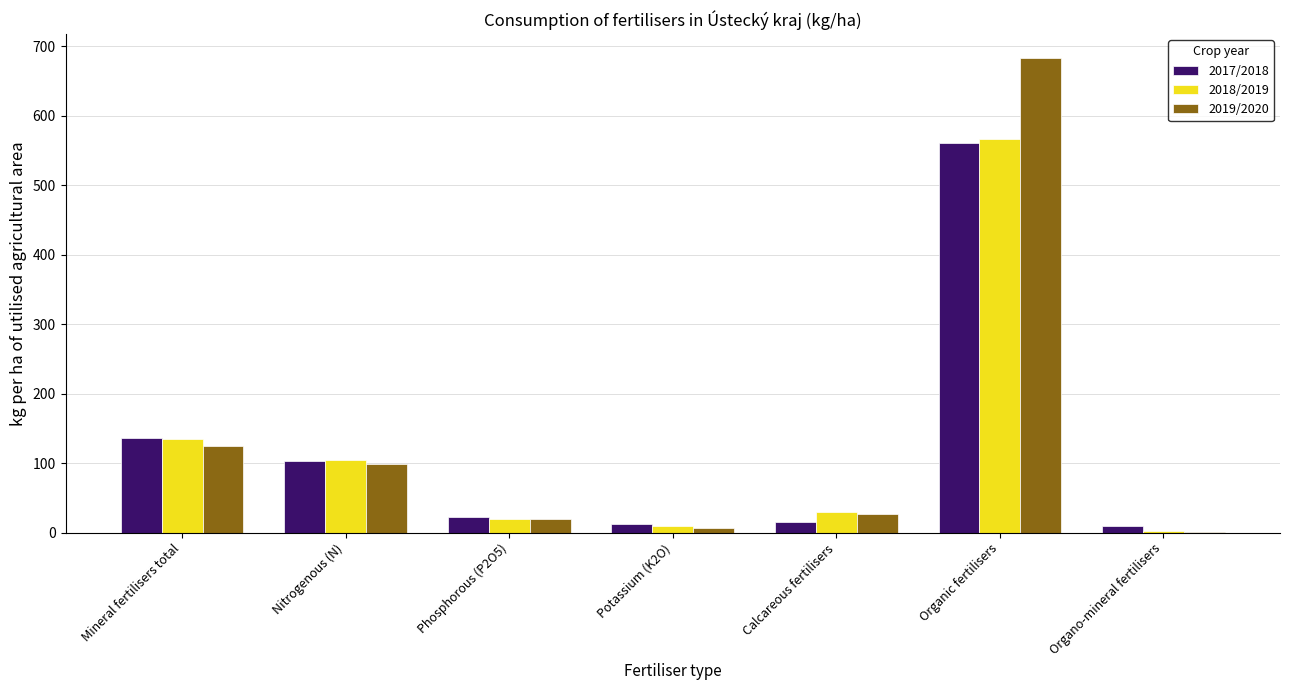

Which category has the highest value in the 2019/2020 series?

Organic fertilisers